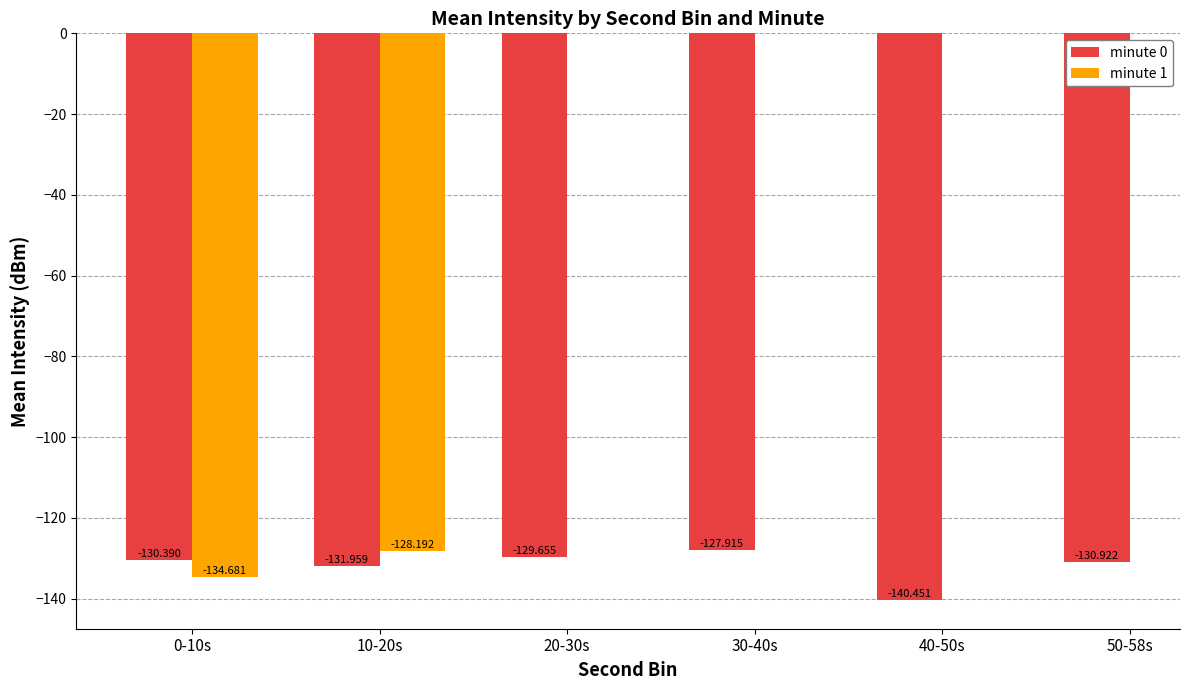

Are the bars horizontal?

No